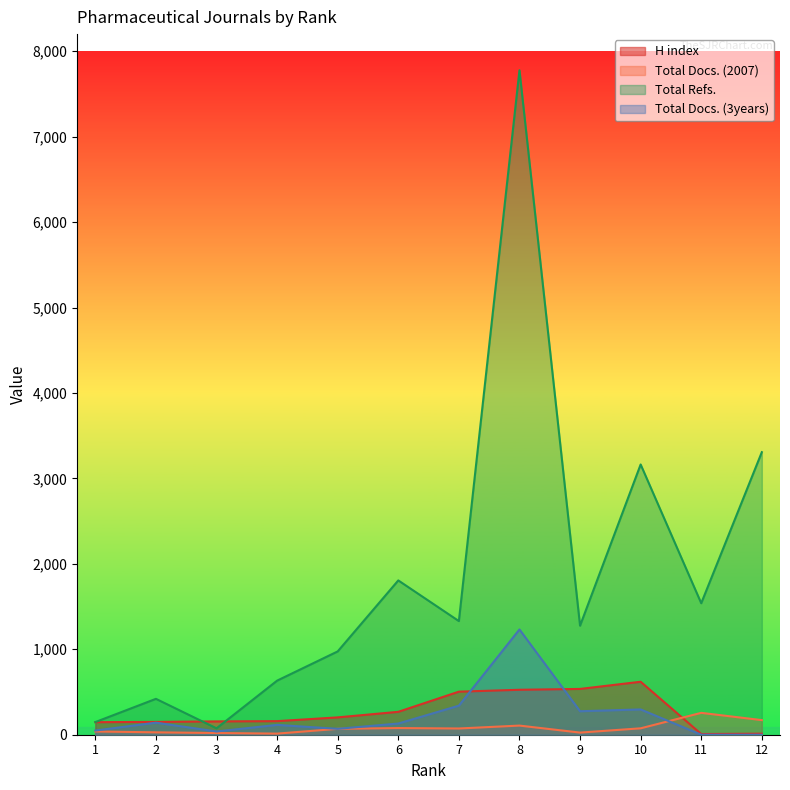

List the labels in order of H index value, smallest first.

11, 12, 1, 2, 3, 4, 5, 6, 7, 8, 9, 10